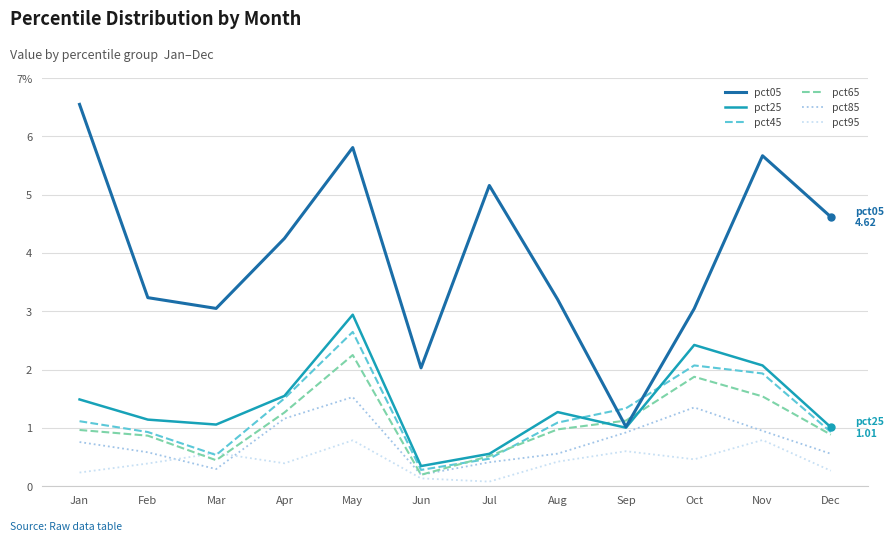

Which category has the lowest value across all series?

Jul